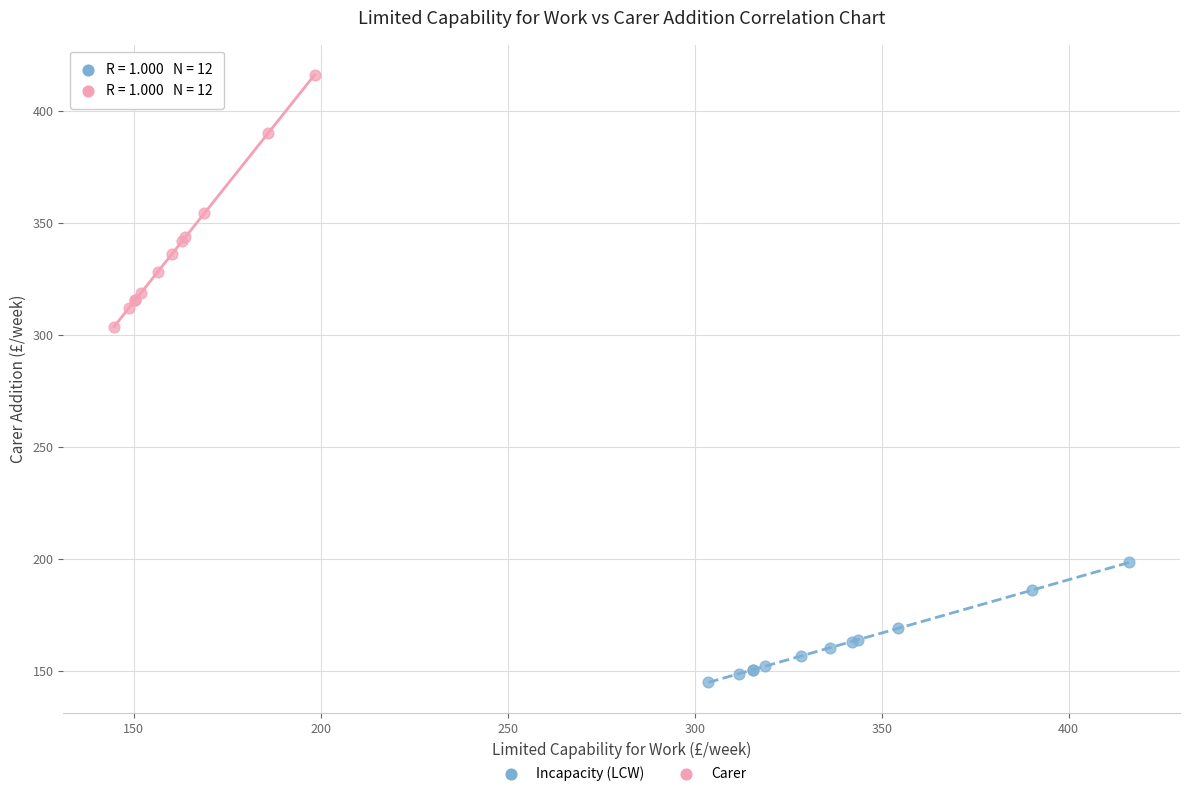

Which series reaches the minimum Y coordinate?

Incapacity (LCW)